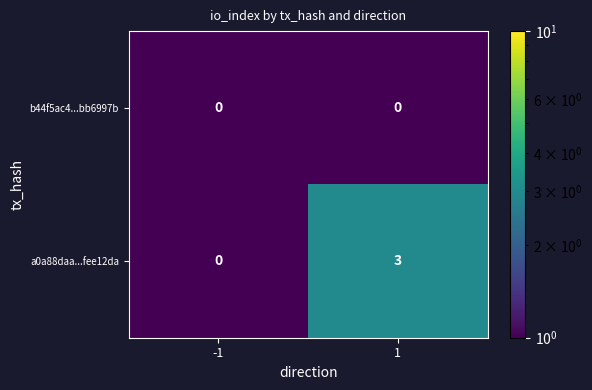

Which series changed the most between -1 and 1?

a0a88daa...fee12da